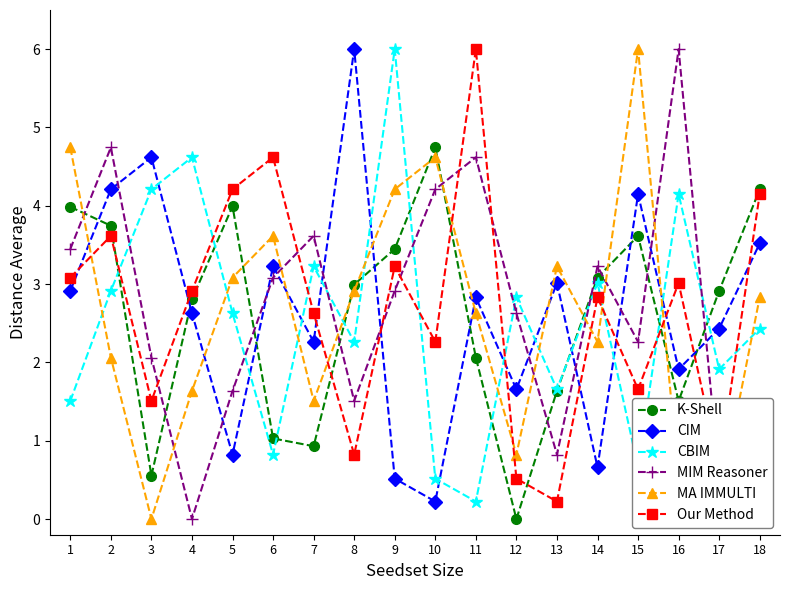

At which category does MA IMMULTI reach its first local valley?

3